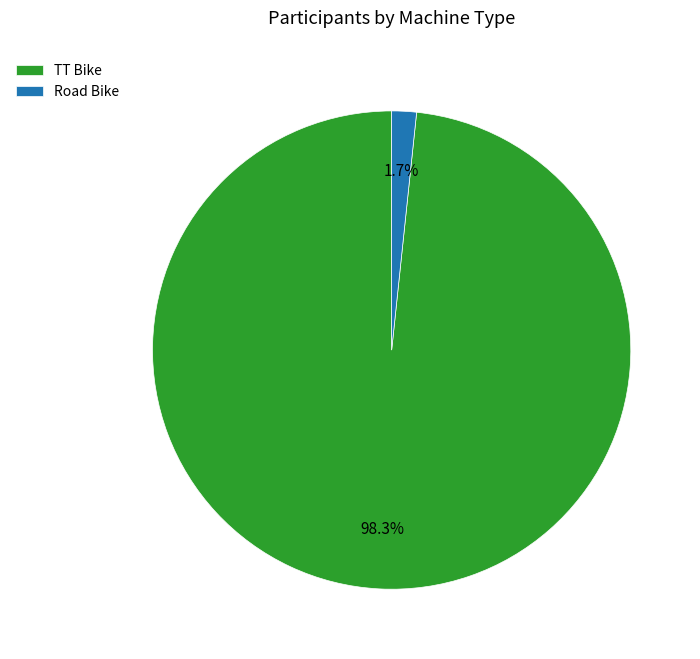

Which has a higher value, Road Bike or TT Bike?

TT Bike